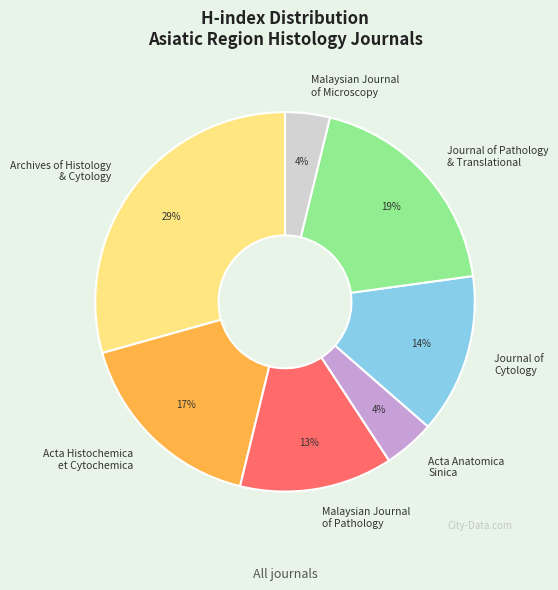

To the nearest percent, what is the difference between the Journal of Cytology and Acta Histochemica et Cytochemica slice percentages?

3%